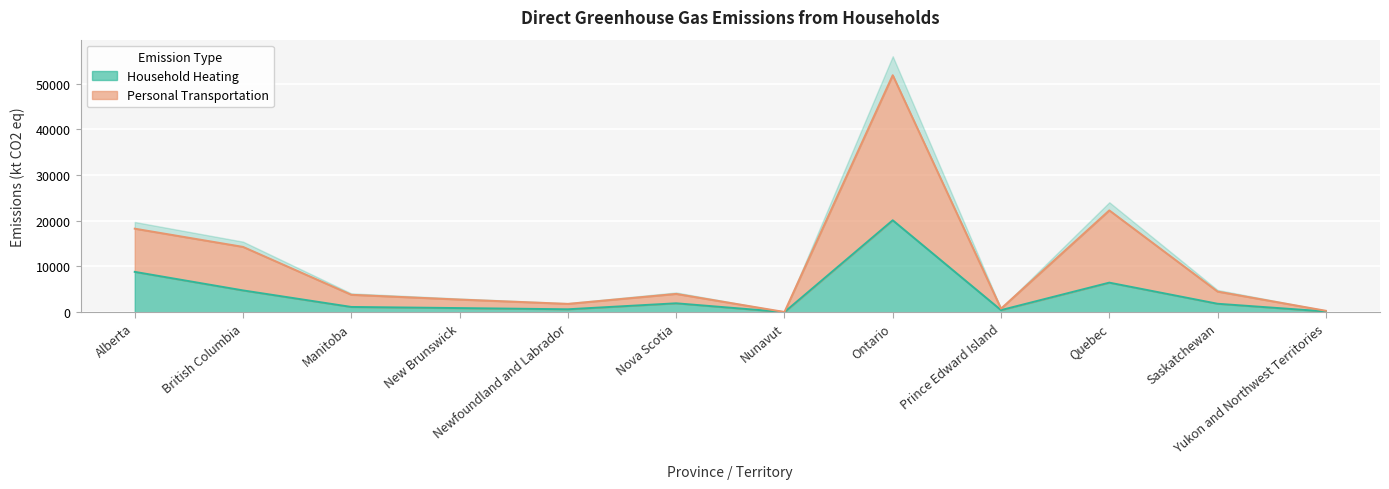

How many interior local valleys does the Household Heating series have?

3